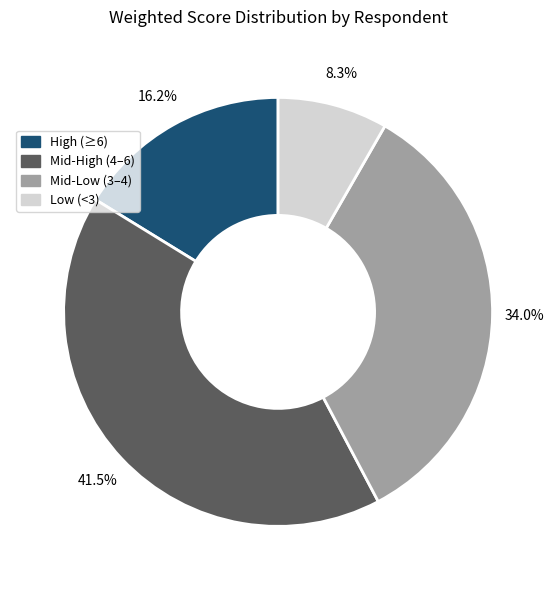

Count the number of slices in the pie.

4